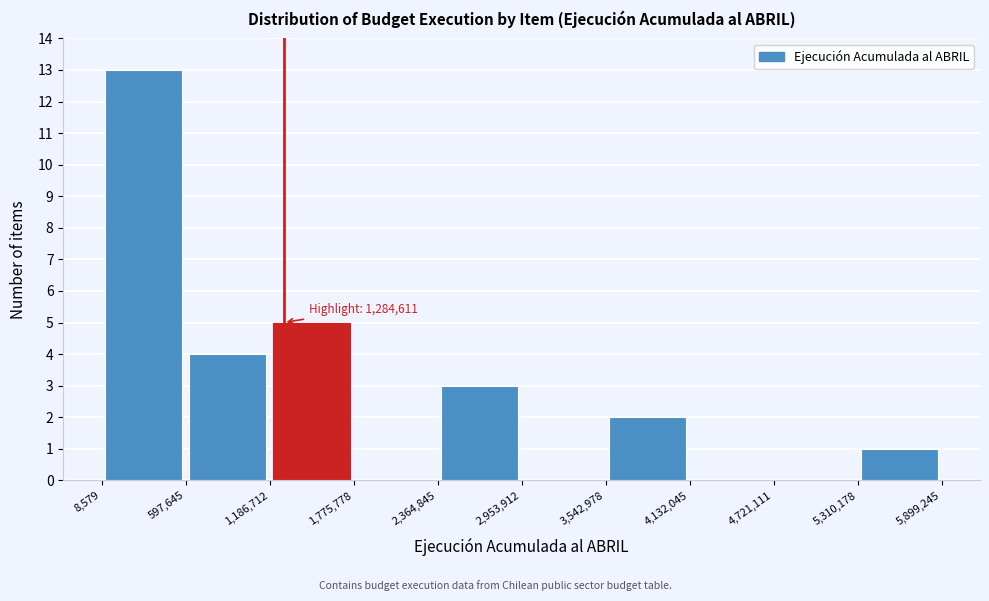

Over which range of the x-axis is the bar tallest?

8,579 to 597,645